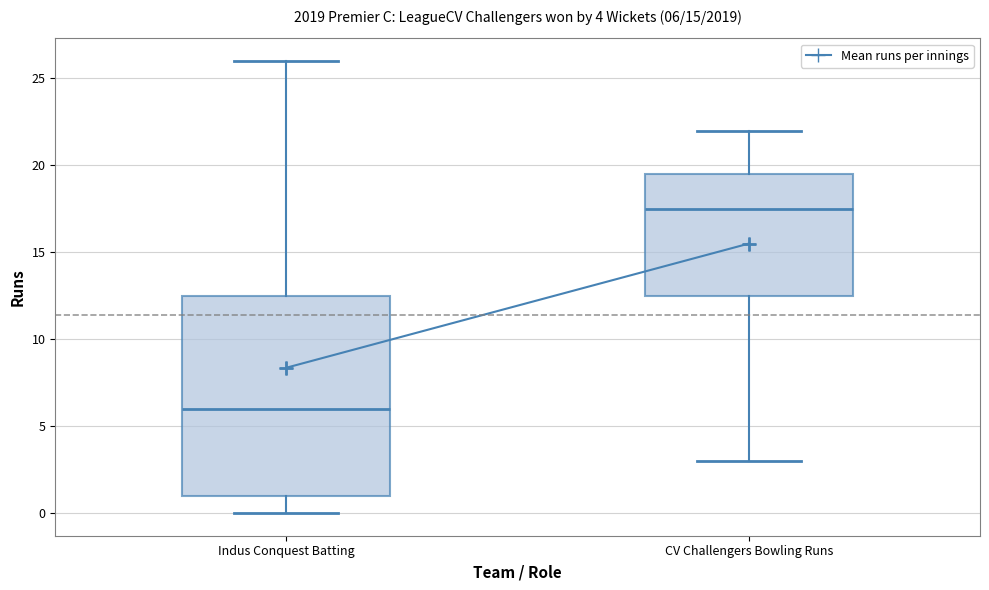

Comparing the boxes themselves (not the whiskers), which one is the tallest?

Indus Conquest Batting